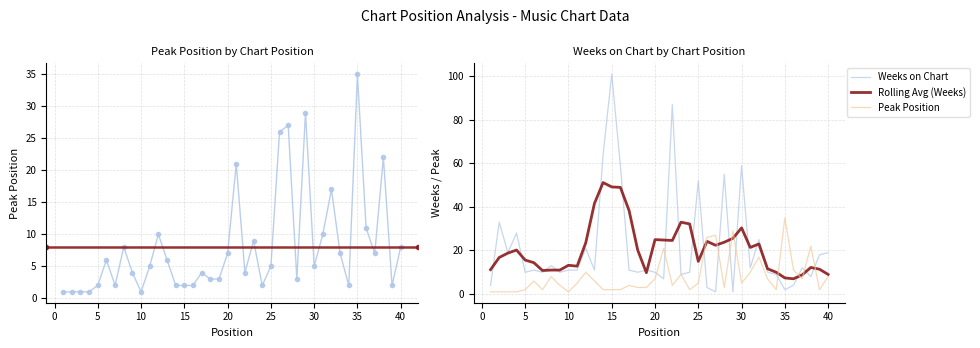

What is the sum of the Peak Position values at 40 and 39?

9.0